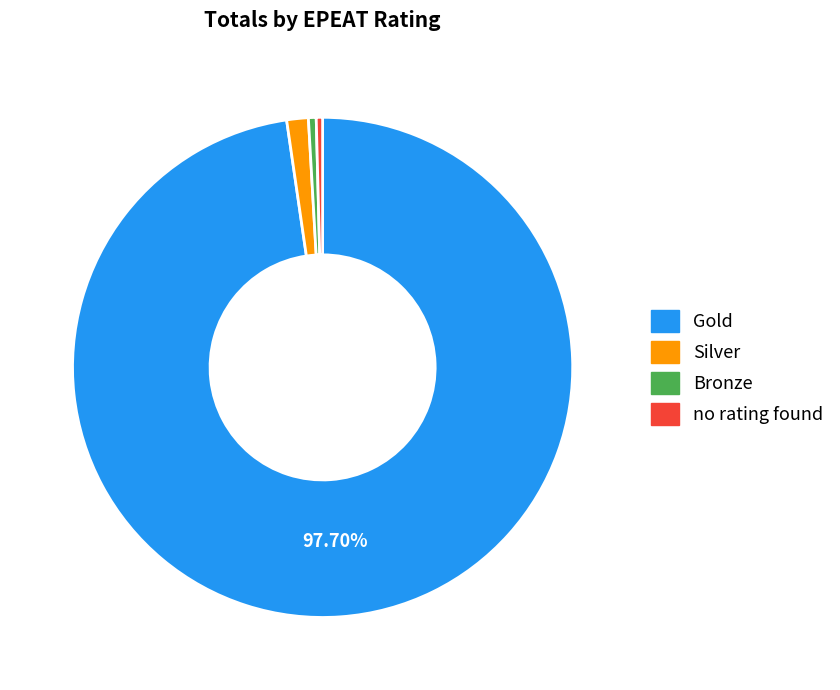

Does any single category account for the majority?

Yes